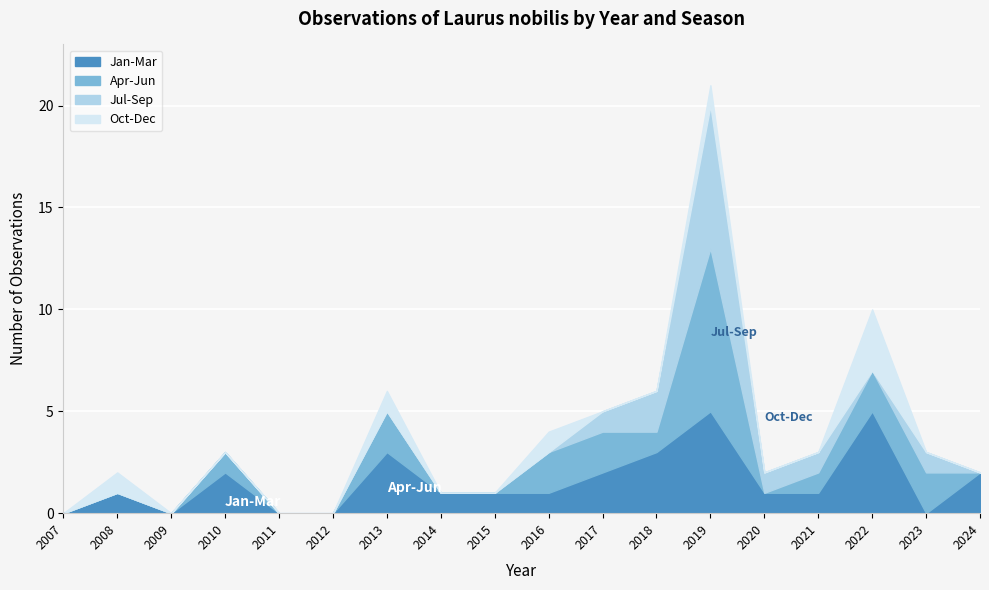

How many Jul-Sep values are between 0 and 1?

16